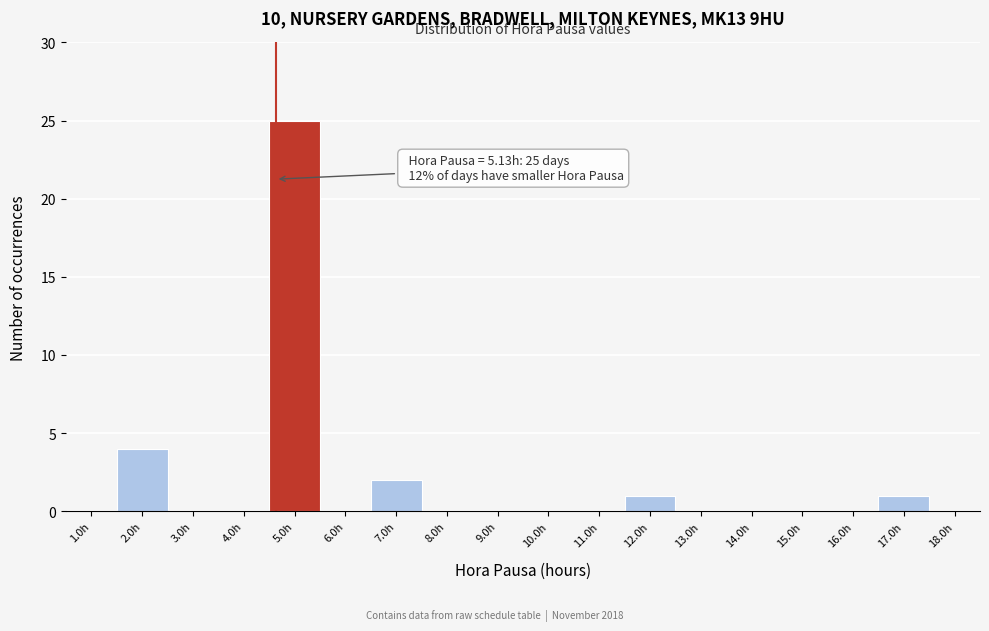

Reading left to right, list all the values displayed in this chart.

1.0h=0	2.0h=4	3.0h=0	4.0h=0	5.0h=25	6.0h=0	7.0h=2	8.0h=0	9.0h=0	10.0h=0	11.0h=0	12.0h=1	13.0h=0	14.0h=0	15.0h=0	16.0h=0	17.0h=1	18.0h=0